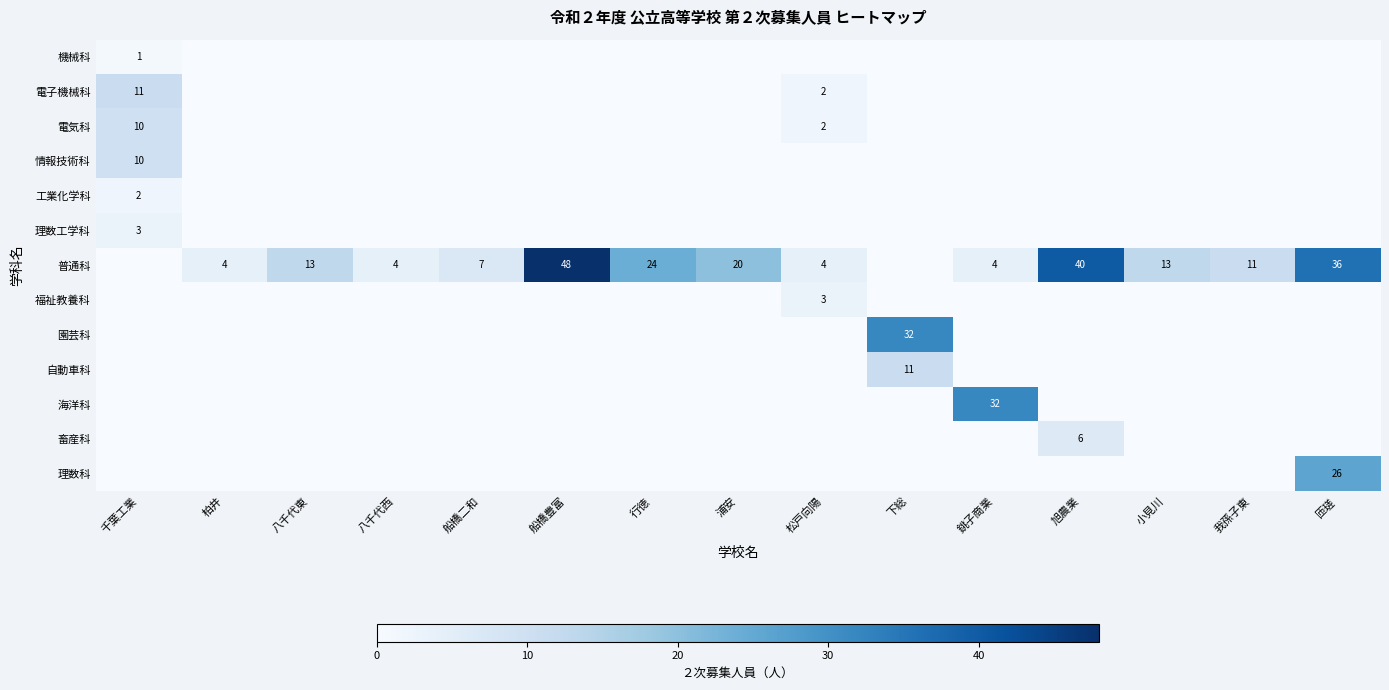

How many data points does each series have?

15